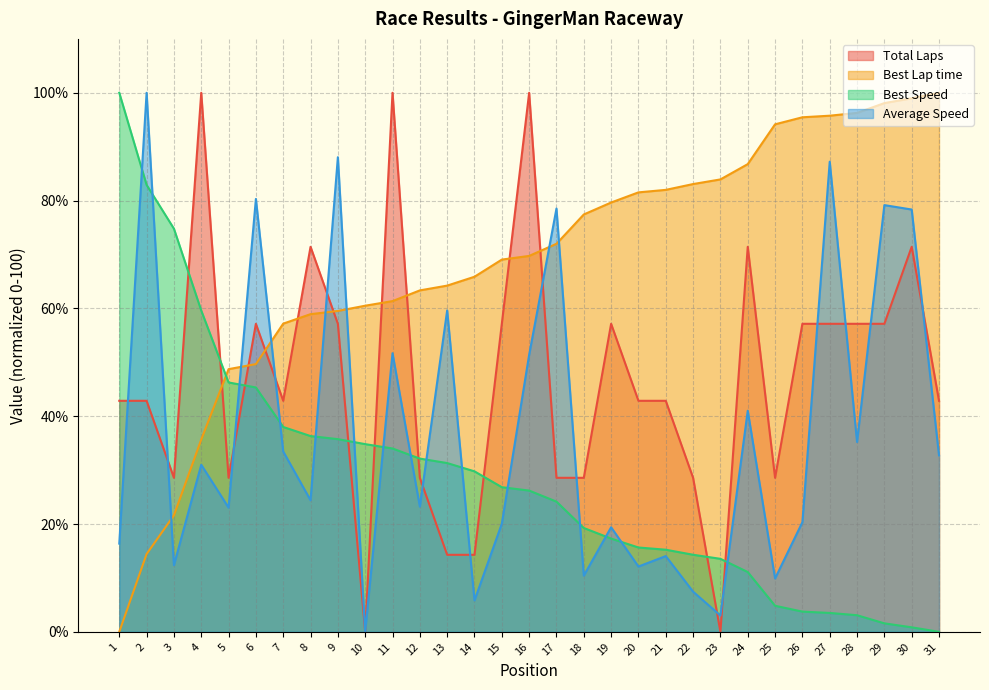

What is the average value of the Best Speed series?

28.5